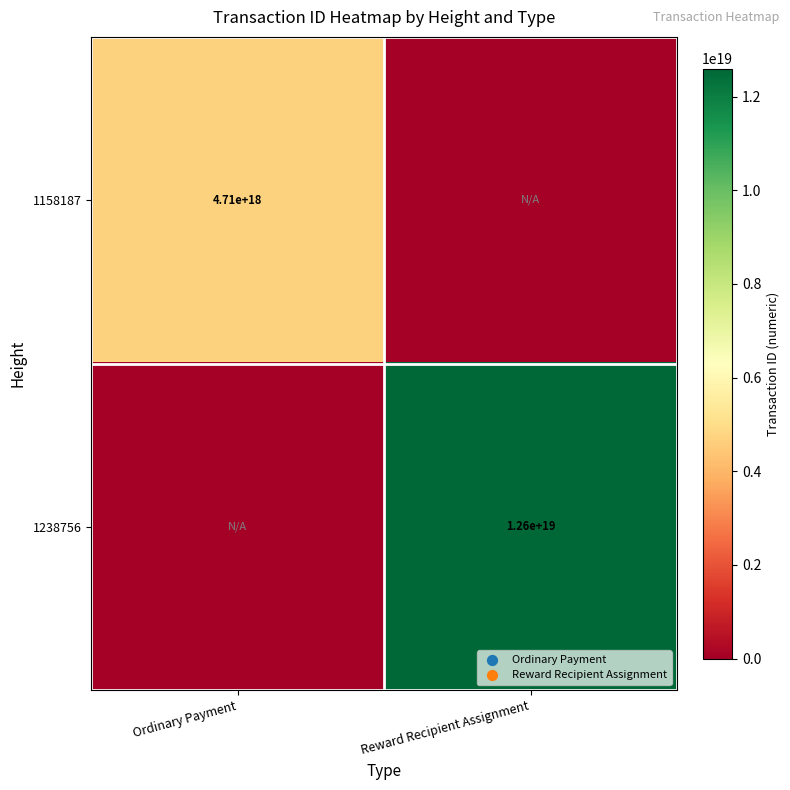

The 1238756 series shows 18551443747380129792 at Reward Recipient Assignment. True or false?

False